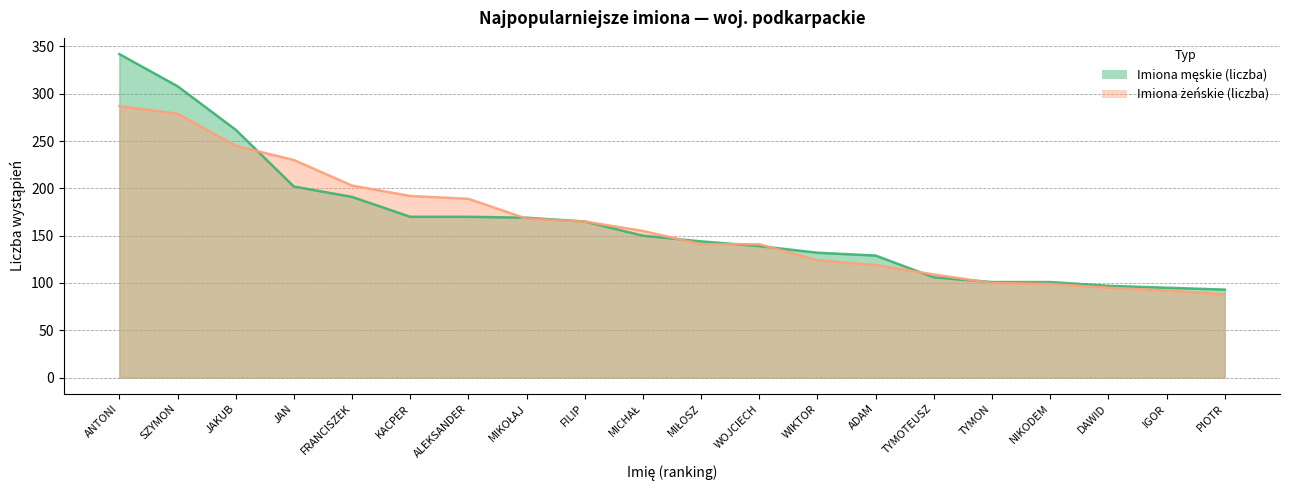

Reading left to right, what are all the values shown in this chart?

Imiona męskie (liczba): ANTONI=342	SZYMON=308	JAKUB=262	JAN=202	FRANCISZEK=191	KACPER=170	ALEKSANDER=170	MIKOŁAJ=169	FILIP=165	MICHAŁ=150	MIŁOSZ=144	WOJCIECH=139	WIKTOR=132	ADAM=129	TYMOTEUSZ=106	TYMON=101	NIKODEM=101	DAWID=97	IGOR=95	PIOTR=93
Imiona żeńskie (liczba): ANTONI=287	SZYMON=279	JAKUB=245	JAN=230	FRANCISZEK=203	KACPER=192	ALEKSANDER=189	MIKOŁAJ=168	FILIP=165	MICHAŁ=155	MIŁOSZ=141	WOJCIECH=141	WIKTOR=124	ADAM=119	TYMOTEUSZ=109	TYMON=100	NIKODEM=99	DAWID=95	IGOR=92	PIOTR=88